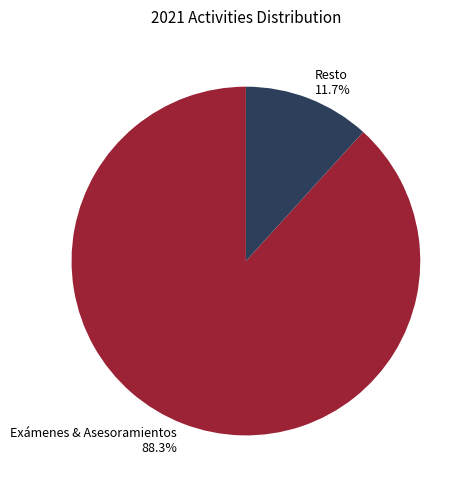

What portion of the pie excludes Exámenes & Asesoramientos 88.3%?

11.7%